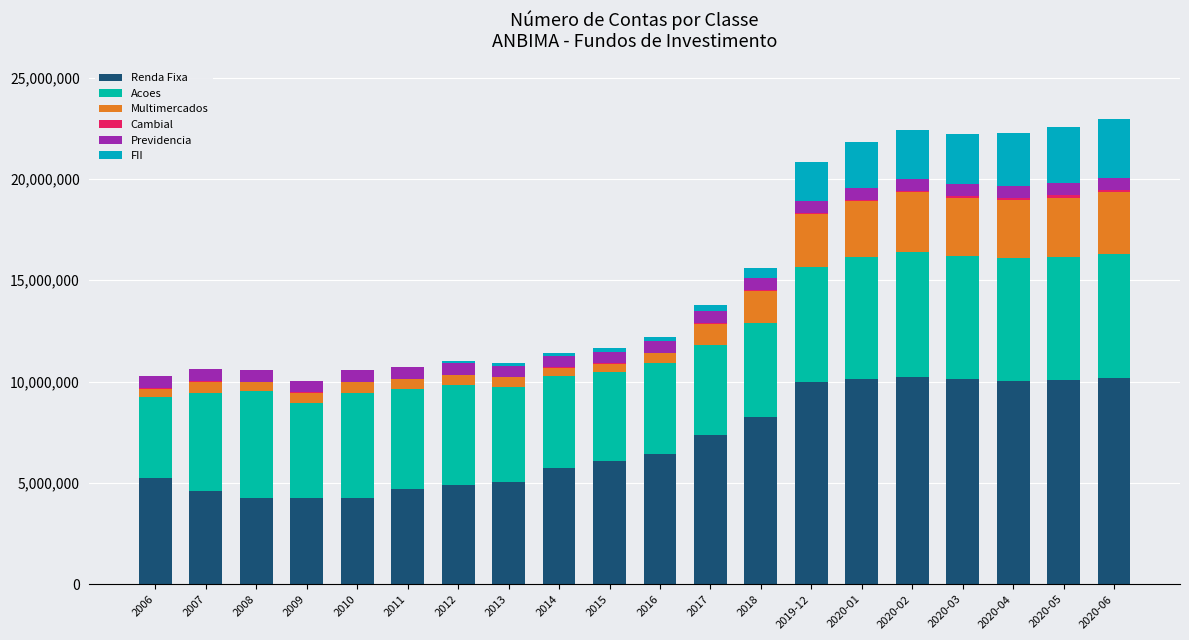

Count the number of categories in the chart.

20